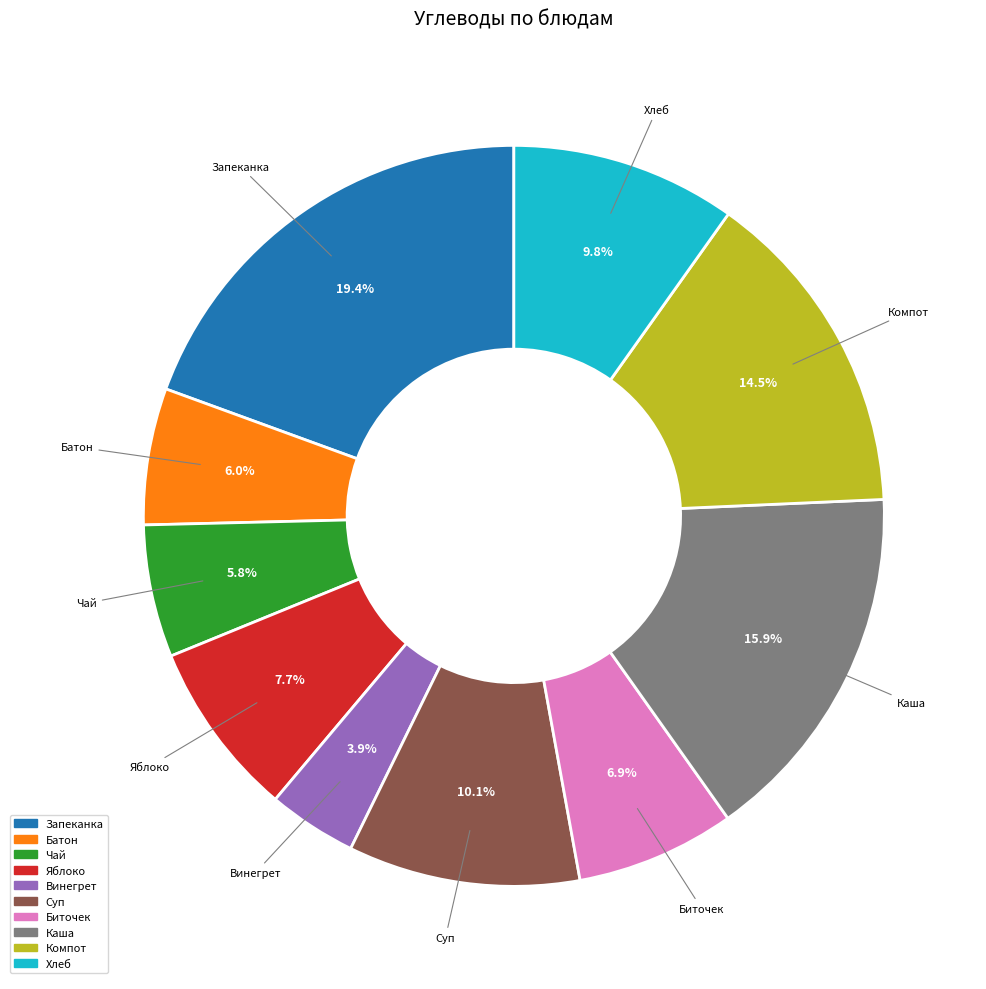

Which slice is the largest?

Запеканка